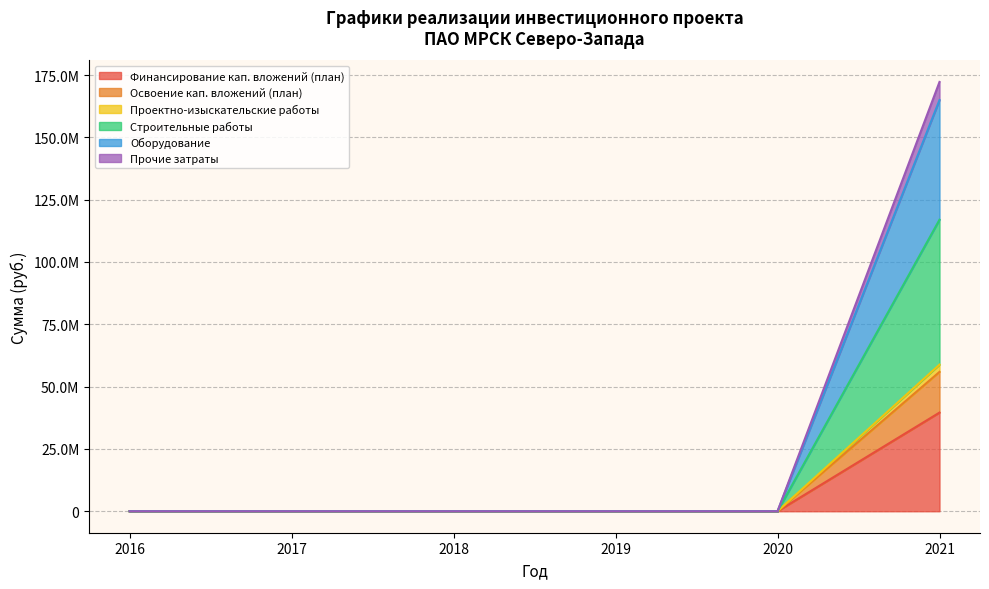

How many data points does each series have?

6